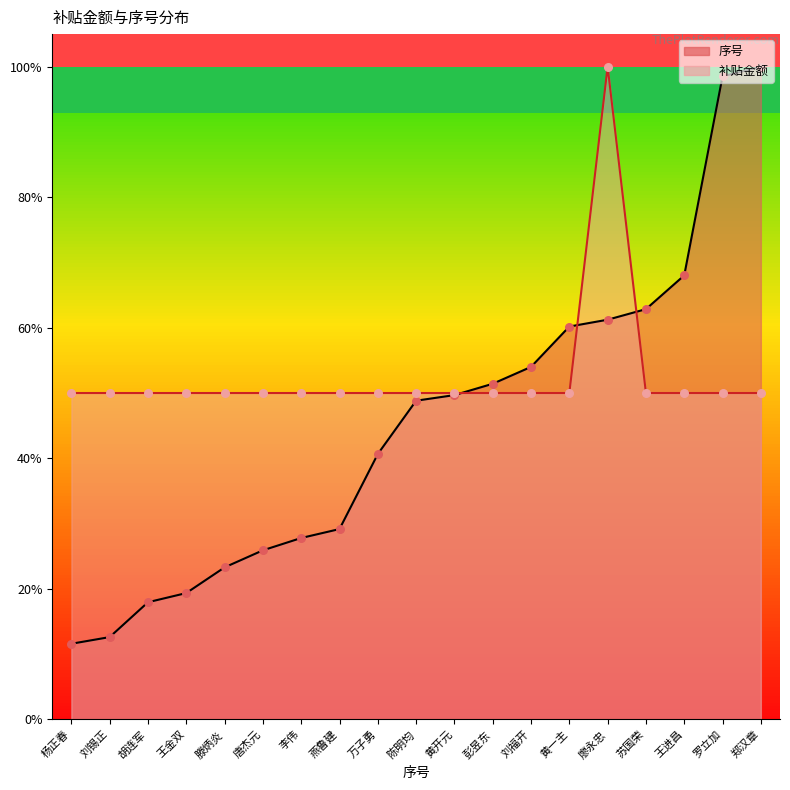

At which category is the sum across all series the highest?

廖永忠